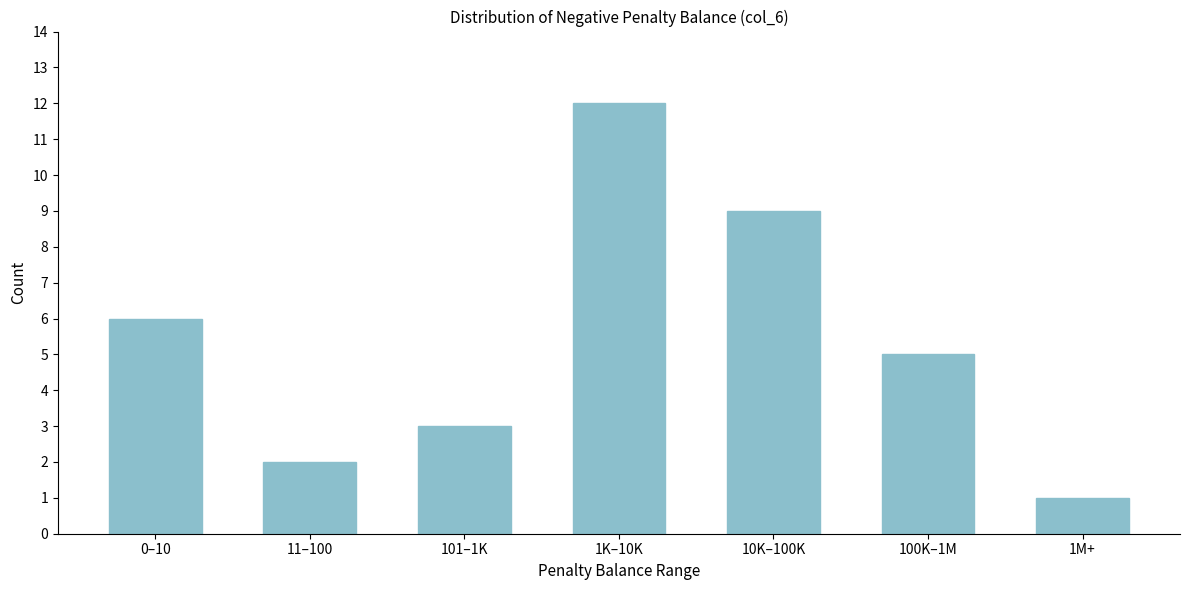

Reading left to right, transcribe all the data shown in this chart.

6	2	3	12	9	5	1